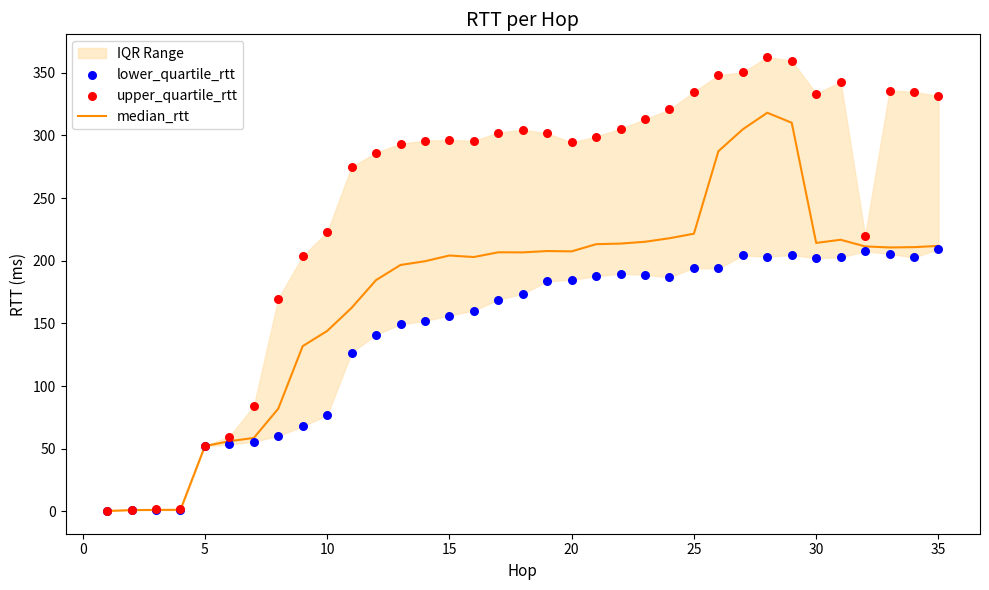

Which series reaches the maximum Y coordinate?

upper_quartile_rtt